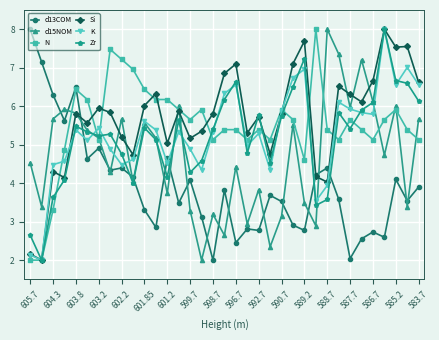

True or false: K has more than 2 points higher than both neighbors.

True